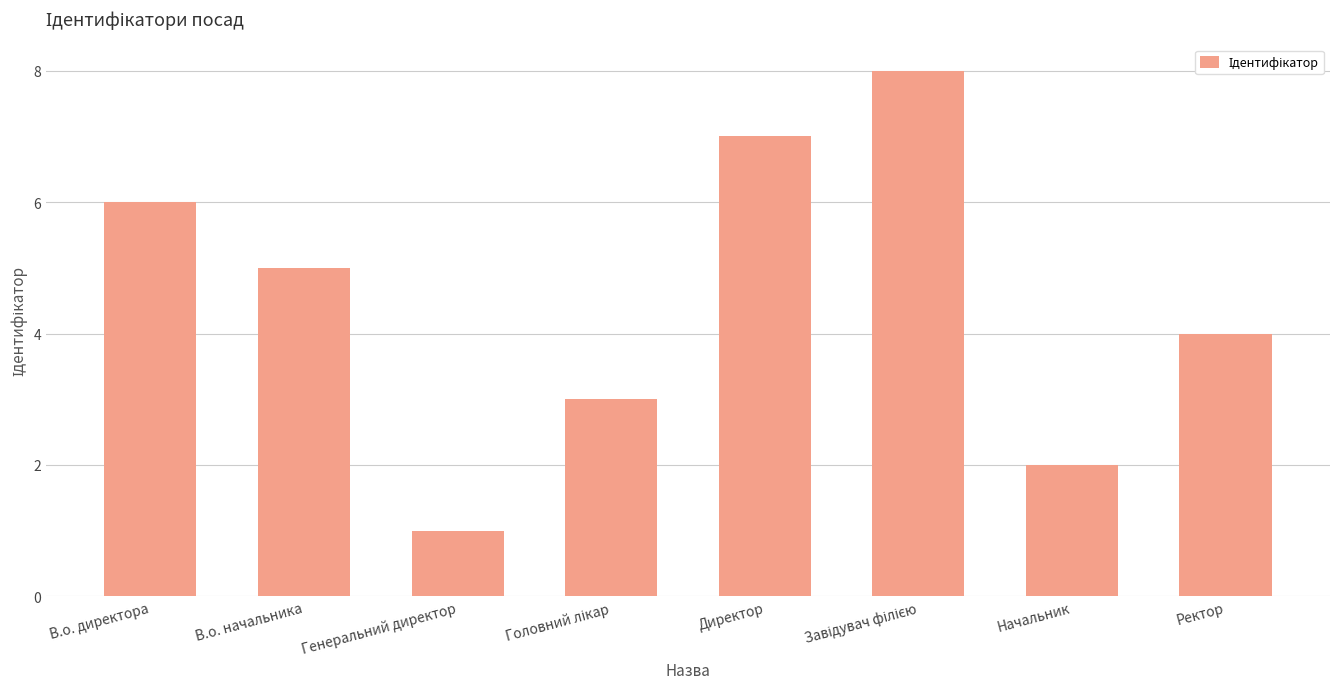

True or false: the data shows 5 at В.о. начальника.

True